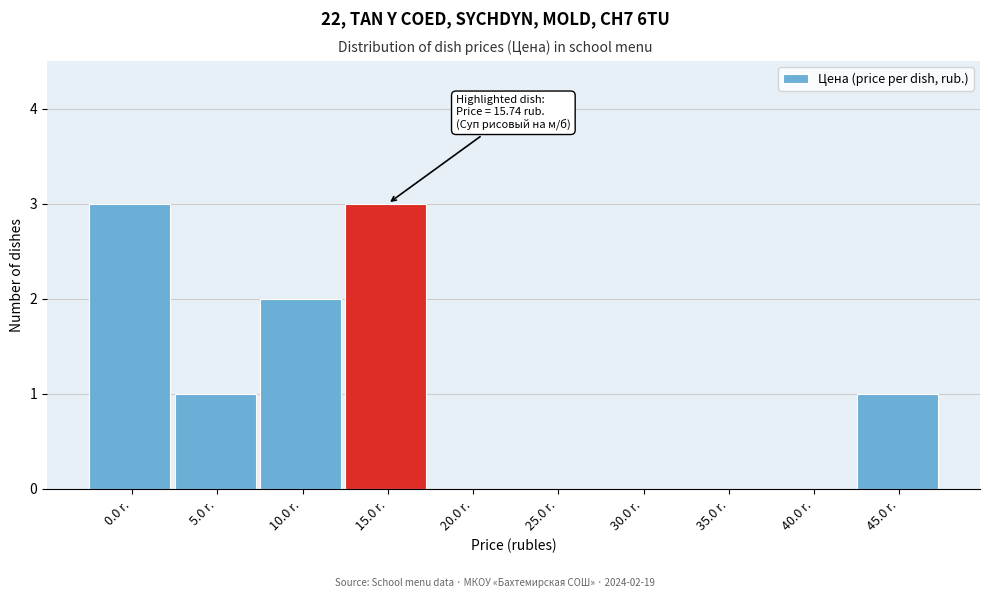

Reading left to right, what are all the values shown in this chart?

0.0 r.=3	5.0 r.=1	10.0 r.=2	15.0 r.=3	20.0 r.=0	25.0 r.=0	30.0 r.=0	35.0 r.=0	40.0 r.=0	45.0 r.=1